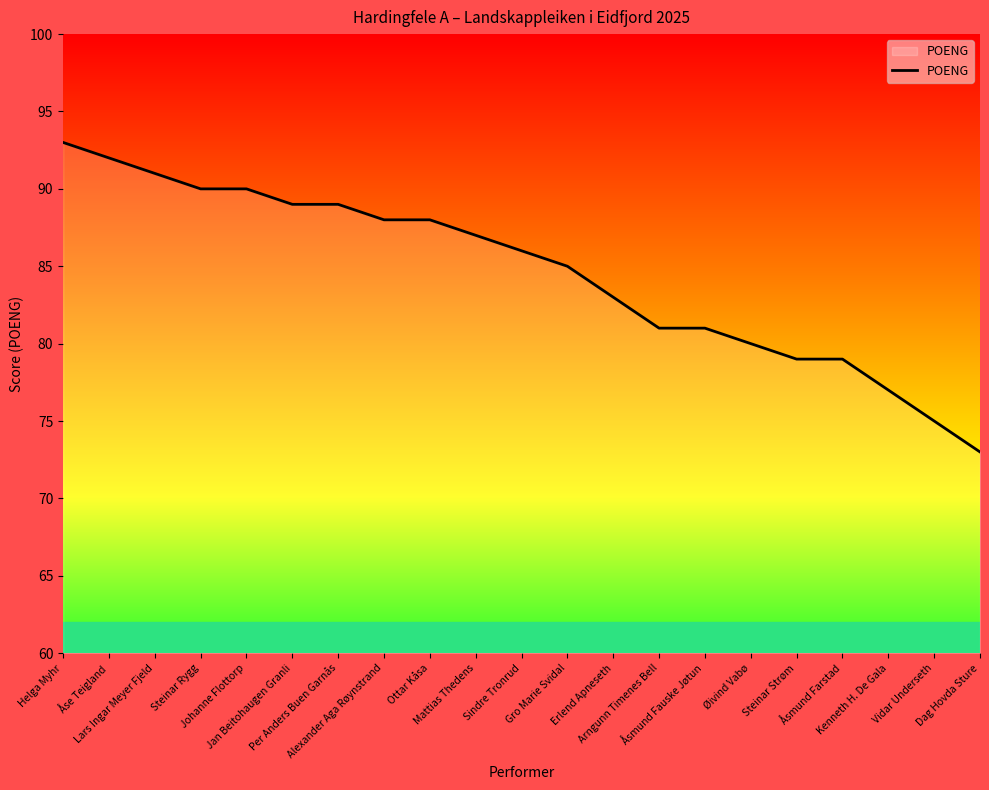

Reading left to right, what are all the values shown in this chart?

Helga Myhr=93	Åse Teigland=92	Lars Ingar Meyer Fjeld=91	Steinar Rygg=90	Johanne Flottorp=90	Jan Beitohaugen Granli=89	Per Anders Buen Garnås=89	Alexander Aga Røynstrand=88	Ottar Kåsa=88	Mattias Thedens=87	Sindre Tronrud=86	Gro Marie Svidal=85	Erlend Apneseth=83	Arngunn Timenes Bell=81	Åsmund Fauske Jøtun=81	Øivind Vabø=80	Steinar Strøm=79	Åsmund Farstad=79	Kenneth H. De Gala=77	Vidar Underseth=75	Dag Hovda Sture=73